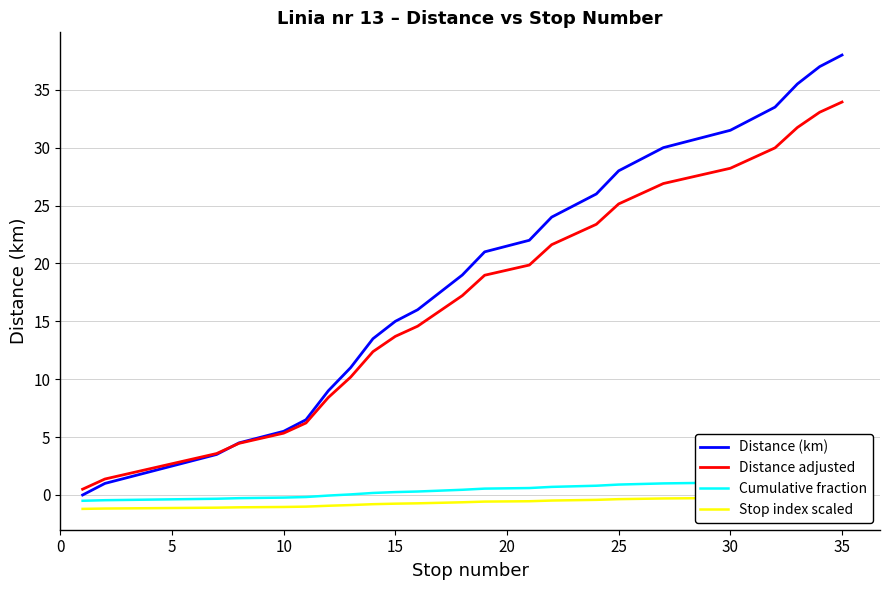

What is the highest value of the Distance (km) series?

38.0